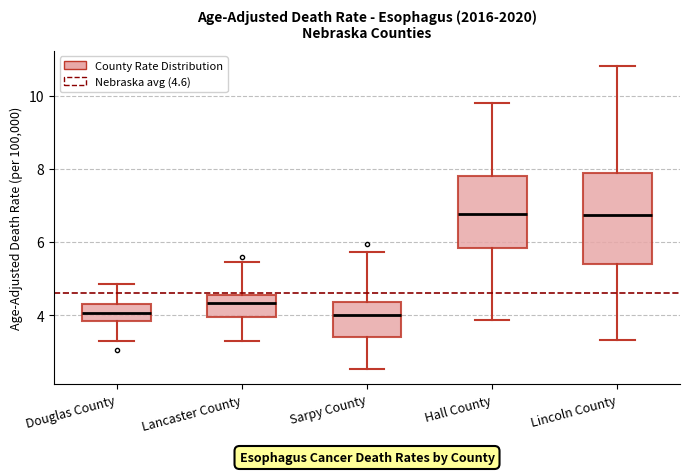

Comparing the boxes themselves (not the whiskers), which one is the tallest?

Lincoln County